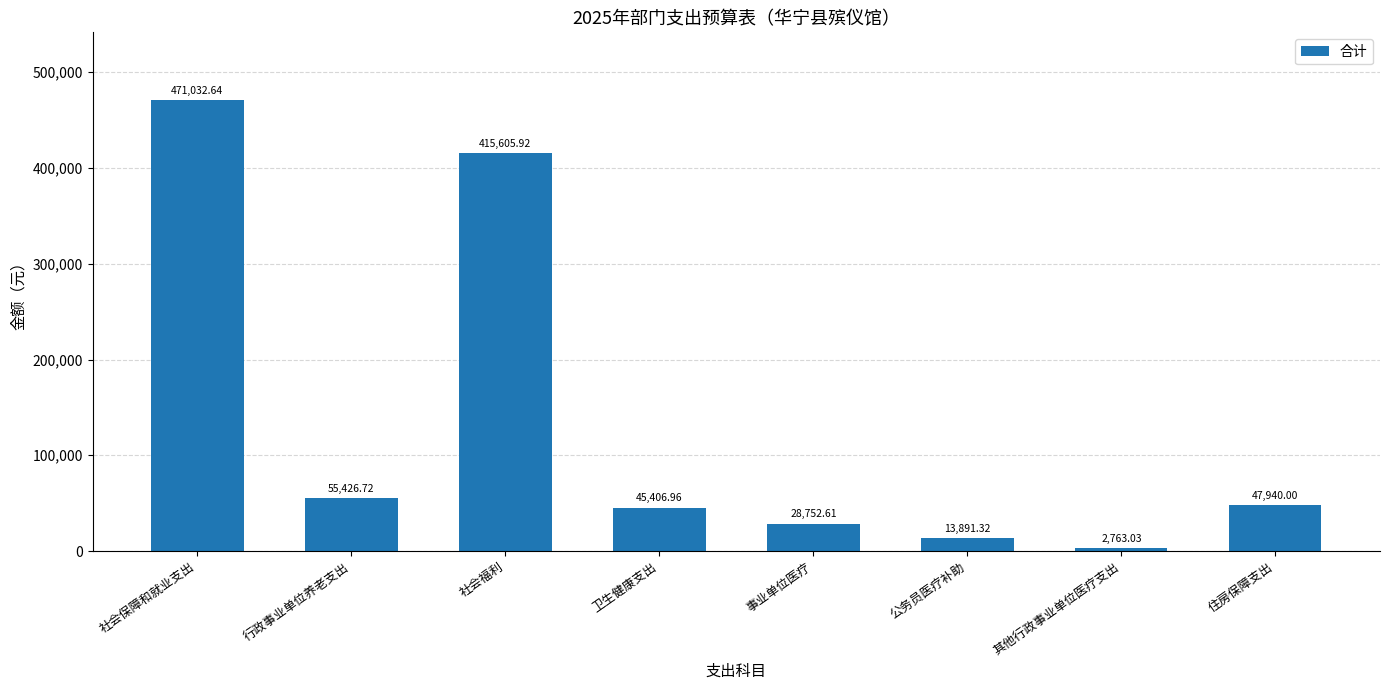

Rank the categories by value from lowest to highest.

其他行政事业单位医疗支出, 公务员医疗补助, 事业单位医疗, 卫生健康支出, 住房保障支出, 行政事业单位养老支出, 社会福利, 社会保障和就业支出